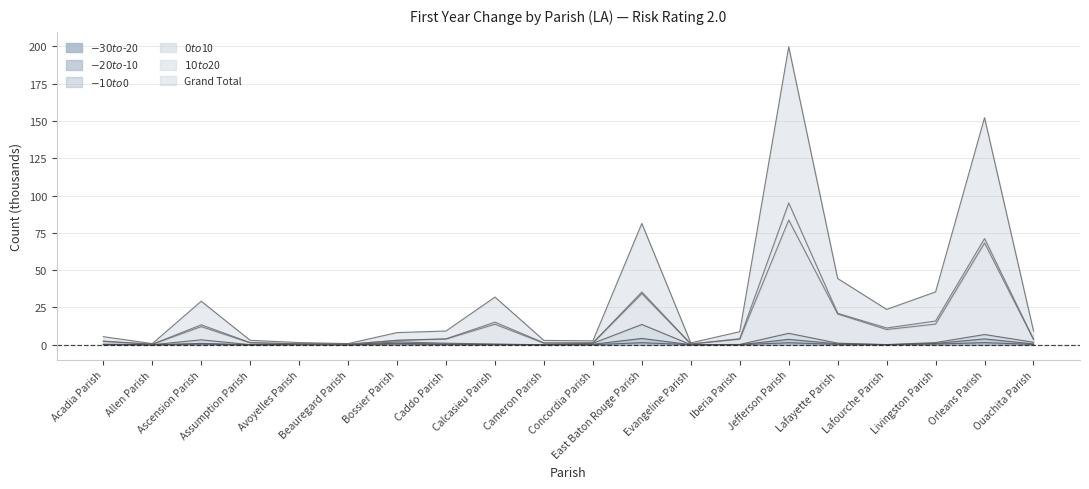

What is the label of the 12th point from the right?

Calcasieu Parish